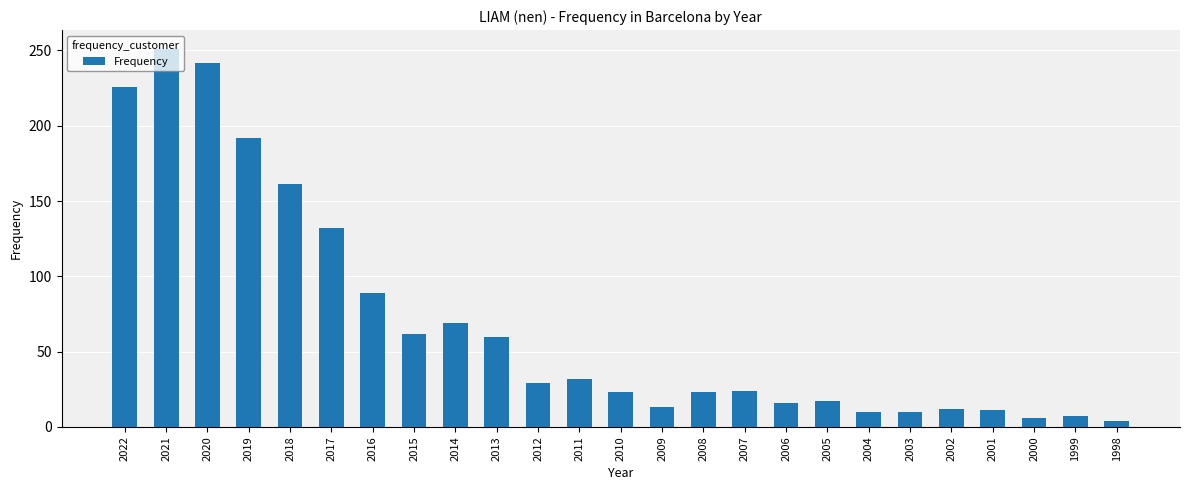

What is the greatest value displayed?

251